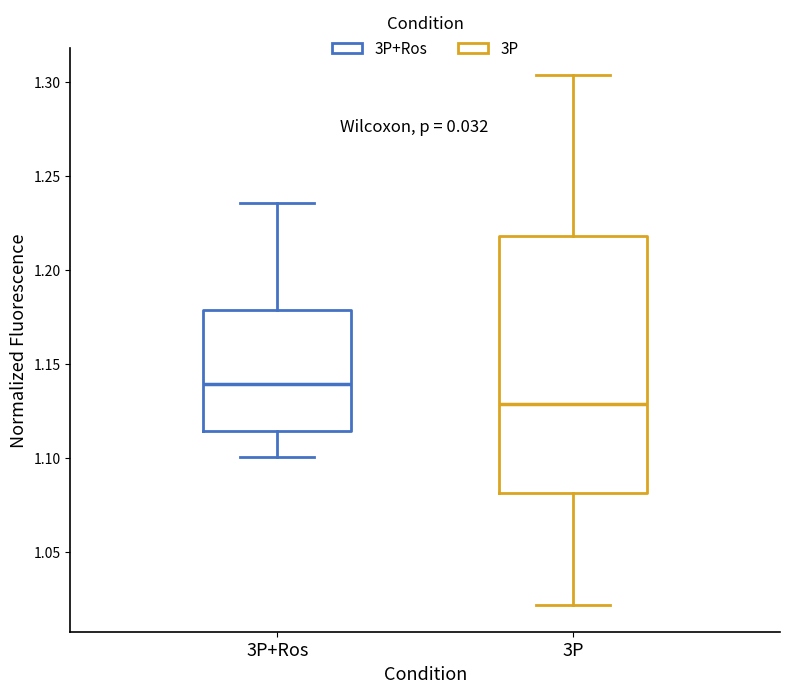

Which box has the highest median line?

3P+Ros